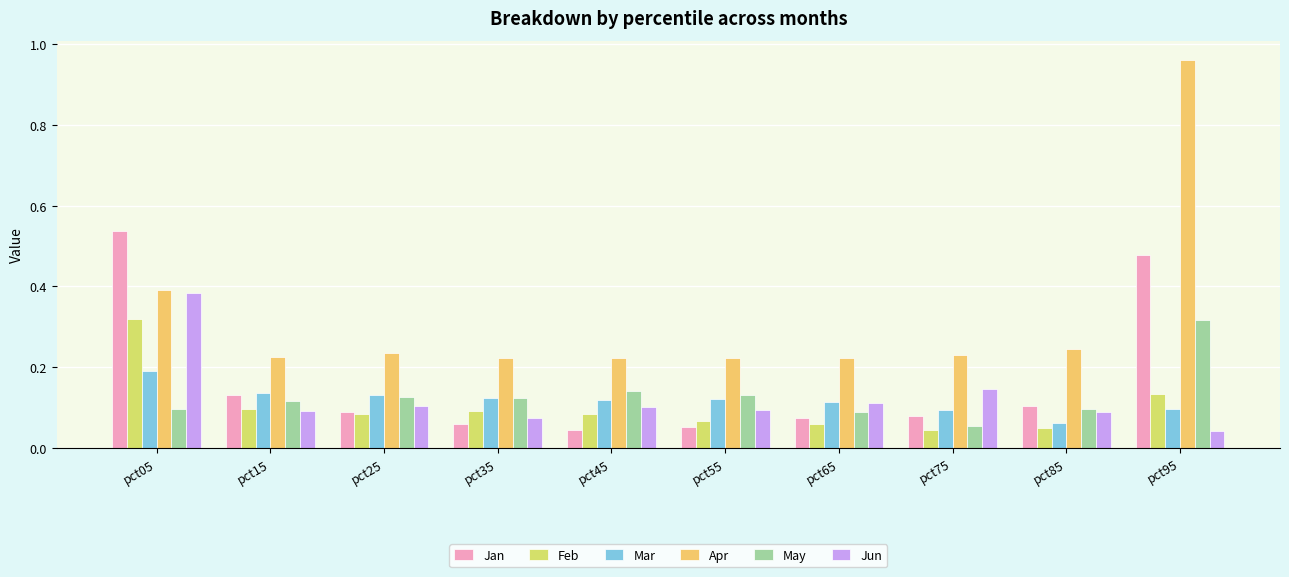

Which series has the largest total across all categories?

Apr